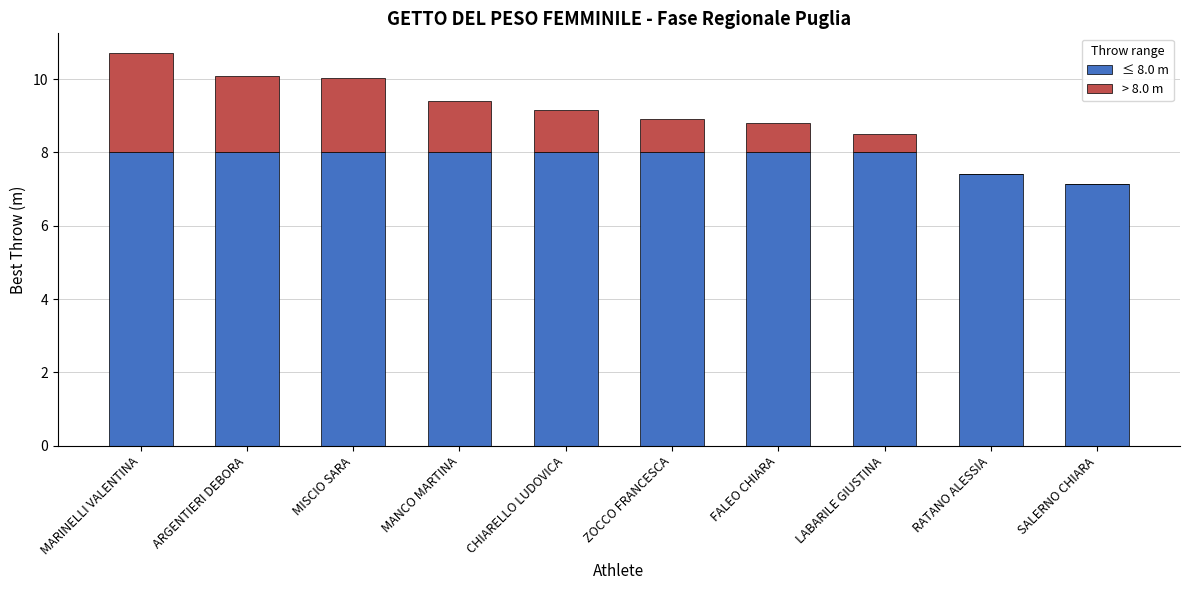

What value does the ≤ 8.0 m series have at MISCIO SARA?

8.0